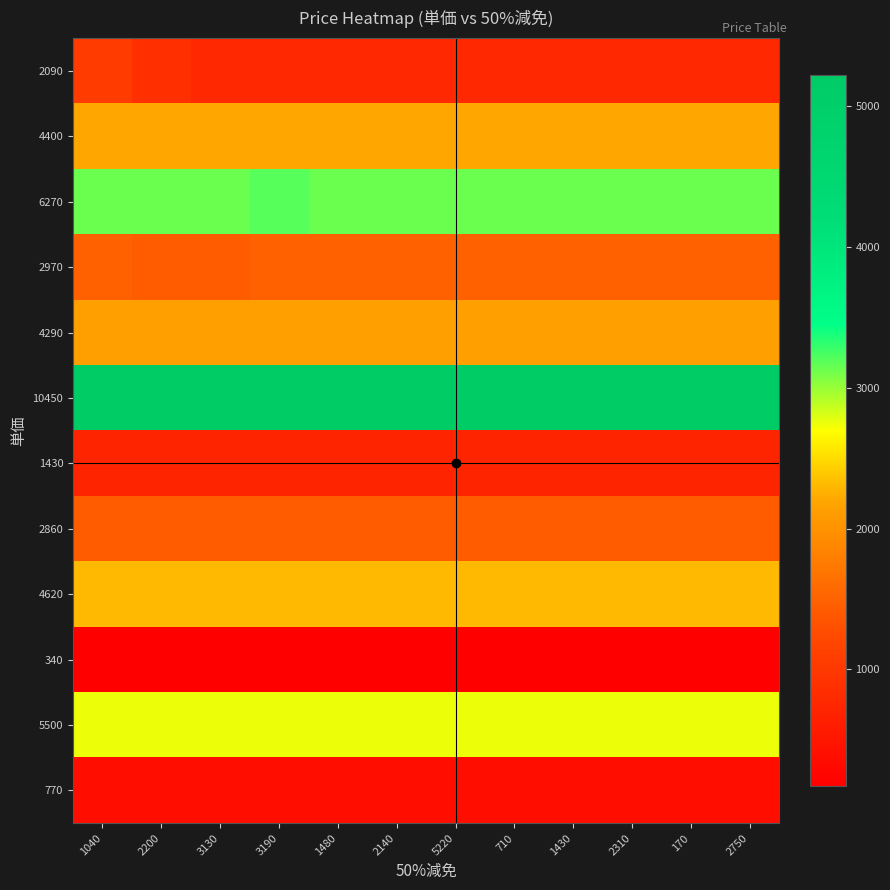

Reading right to left, transcribe all the data shown in this chart.

2090: 2750=770	170=770	2310=770	1430=770	710=770	5220=770	2140=770	1480=770	3190=770	3130=770	2200=880	1040=1040
4400: 2750=2200	170=2200	2310=2200	1430=2200	710=2200	5220=2200	2140=2200	1480=2200	3190=2200	3130=2200	2200=2200	1040=2200
6270: 2750=3130	170=3130	2310=3130	1430=3130	710=3130	5220=3130	2140=3130	1480=3130	3190=3190	3130=3130	2200=3130	1040=3130
2970: 2750=1480	170=1480	2310=1480	1430=1480	710=1480	5220=1480	2140=1480	1480=1480	3190=1480	3130=1430	2200=1430	1040=1480
4290: 2750=2140	170=2140	2310=2140	1430=2140	710=2140	5220=2140	2140=2140	1480=2140	3190=2140	3130=2140	2200=2140	1040=2140
10450: 2750=5220	170=5220	2310=5220	1430=5220	710=5220	5220=5220	2140=5220	1480=5220	3190=5220	3130=5220	2200=5220	1040=5220
1430: 2750=710	170=710	2310=710	1430=710	710=710	5220=710	2140=710	1480=710	3190=710	3130=710	2200=710	1040=710
2860: 2750=1430	170=1430	2310=1430	1430=1430	710=1430	5220=1430	2140=1430	1480=1430	3190=1430	3130=1430	2200=1430	1040=1430
4620: 2750=2310	170=2310	2310=2310	1430=2310	710=2310	5220=2310	2140=2310	1480=2310	3190=2310	3130=2310	2200=2310	1040=2310
340: 2750=170	170=170	2310=170	1430=170	710=170	5220=170	2140=170	1480=170	3190=170	3130=170	2200=170	1040=170
5500: 2750=2750	170=2750	2310=2750	1430=2750	710=2750	5220=2750	2140=2750	1480=2750	3190=2750	3130=2750	2200=2750	1040=2750
770: 2750=380	170=380	2310=380	1430=380	710=380	5220=380	2140=380	1480=380	3190=380	3130=380	2200=380	1040=380